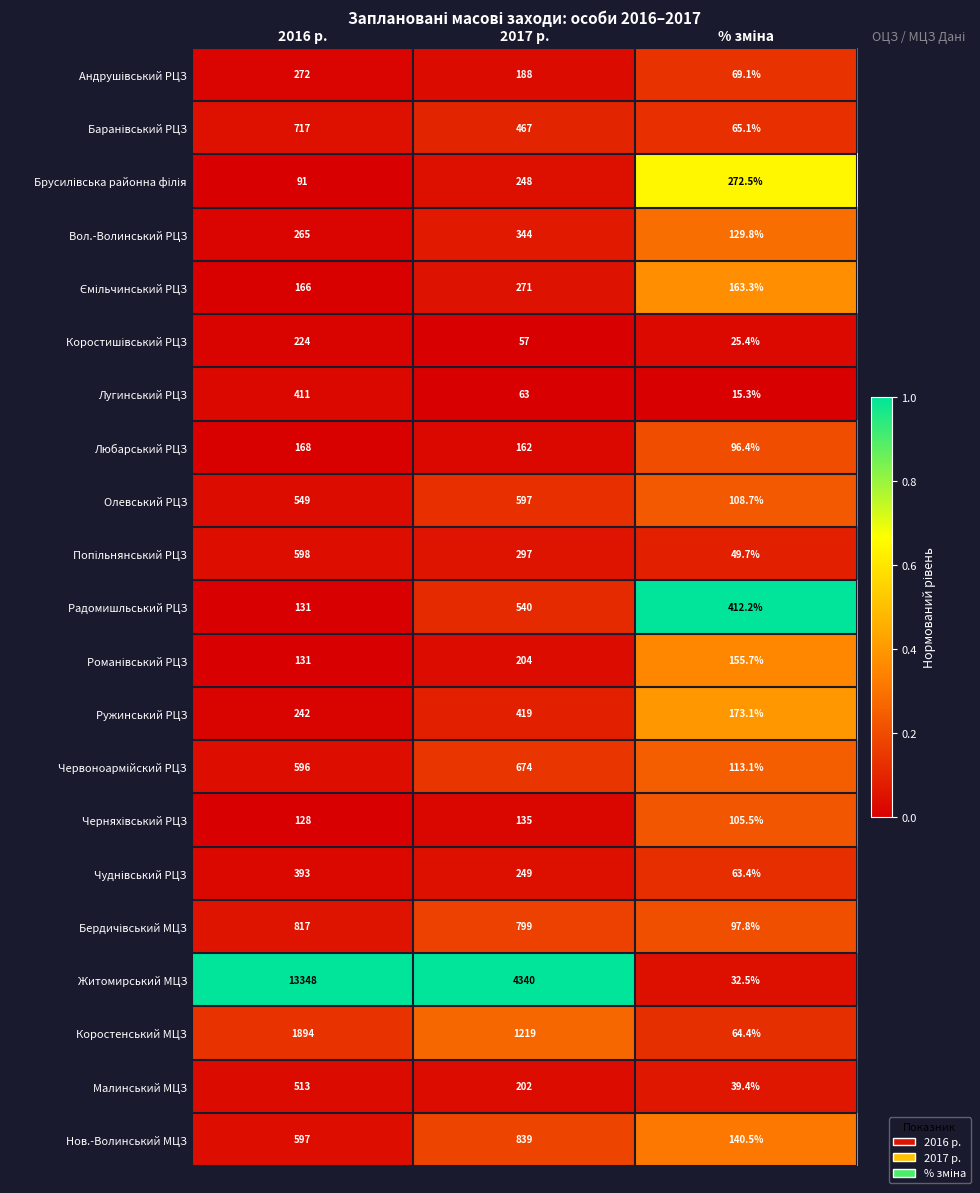

True or false: Житомирський МЦЗ has a value of 4340.0 at 2017 р..

True